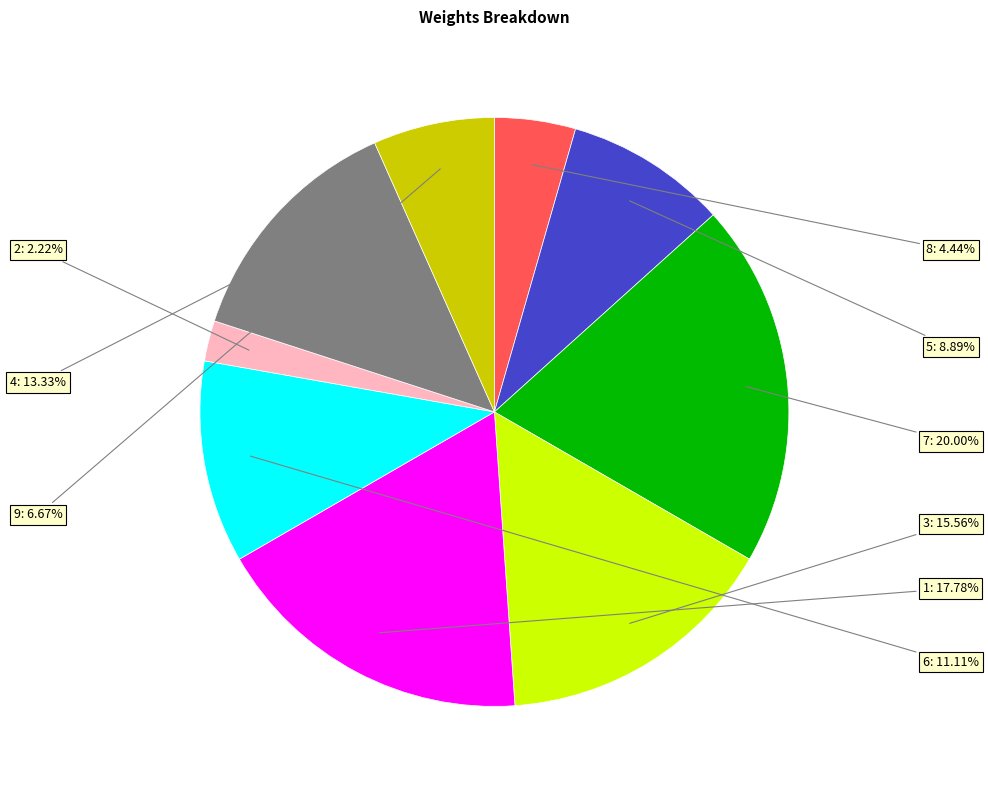

To the nearest percent, what is the difference between the largest and smallest slice percentages?

18%